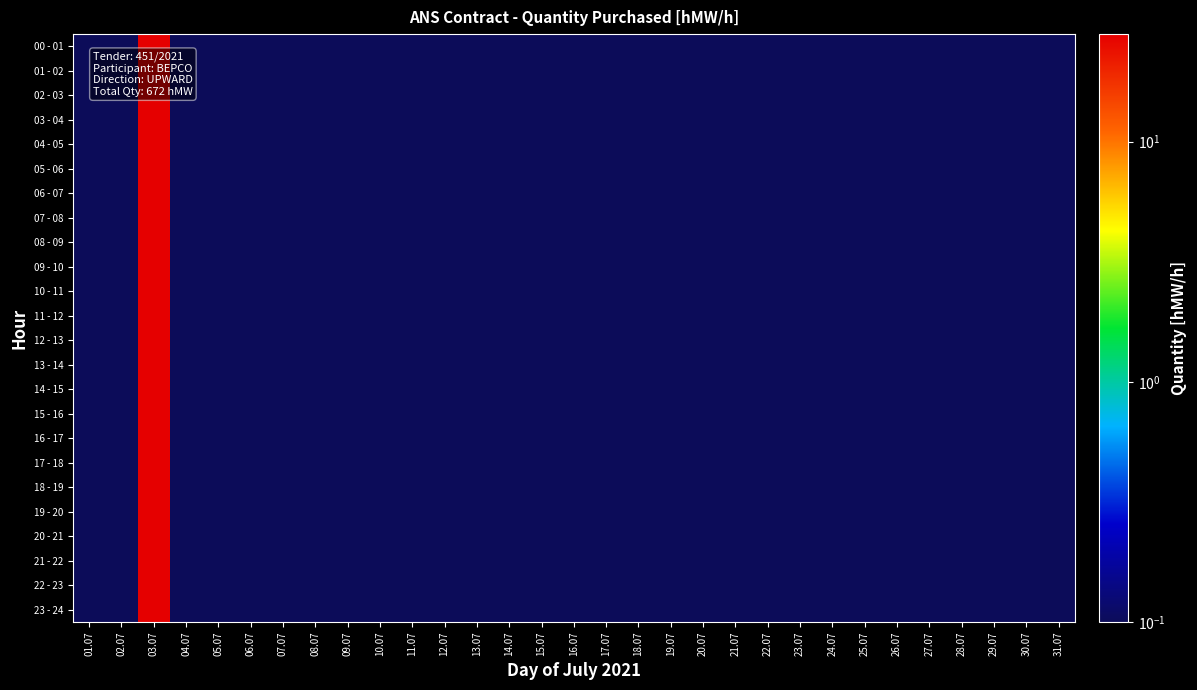

Between 03.07 and 30.07, which series saw the biggest shift?

00 - 01